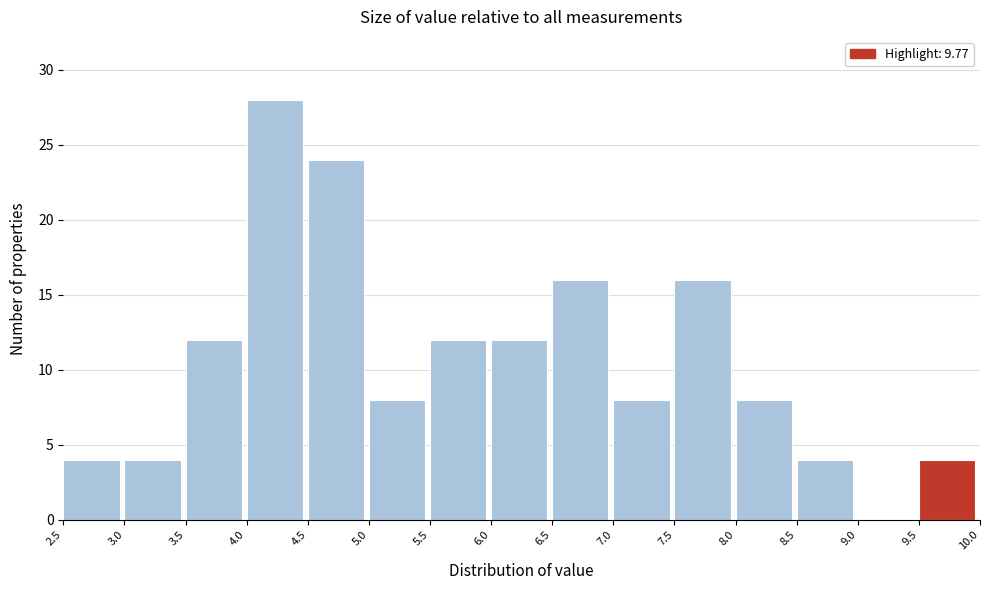

Reading left to right, transcribe this chart: for each bar, give the range it covers on the x-axis and its height. The values are not printed on the chart, so give them approximately, as read against the axis.

2.5 to 3.0: 4
3.0 to 3.5: 4
3.5 to 4.0: 12
4.0 to 4.5: 28
4.5 to 5.0: 24
5.0 to 5.5: 8
5.5 to 6.0: 12
6.0 to 6.5: 12
6.5 to 7.0: 16
7.0 to 7.5: 8
7.5 to 8.0: 16
8.0 to 8.5: 8
8.5 to 9.0: 4
9.0 to 9.5: 0
9.5 to 10.0: 4